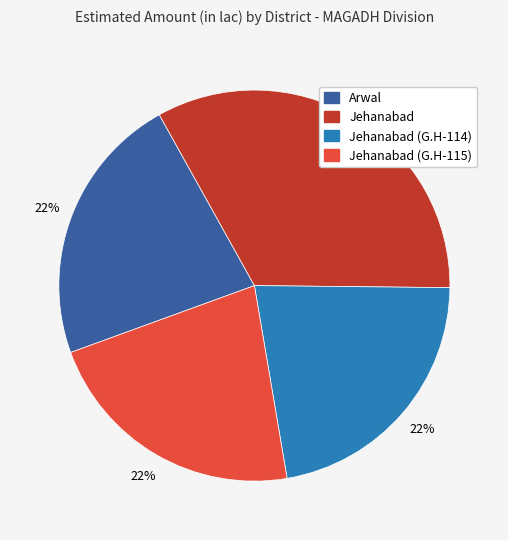

What is the ratio of the value at Arwal to the value at Jehanabad (G.H-114)?

1.0